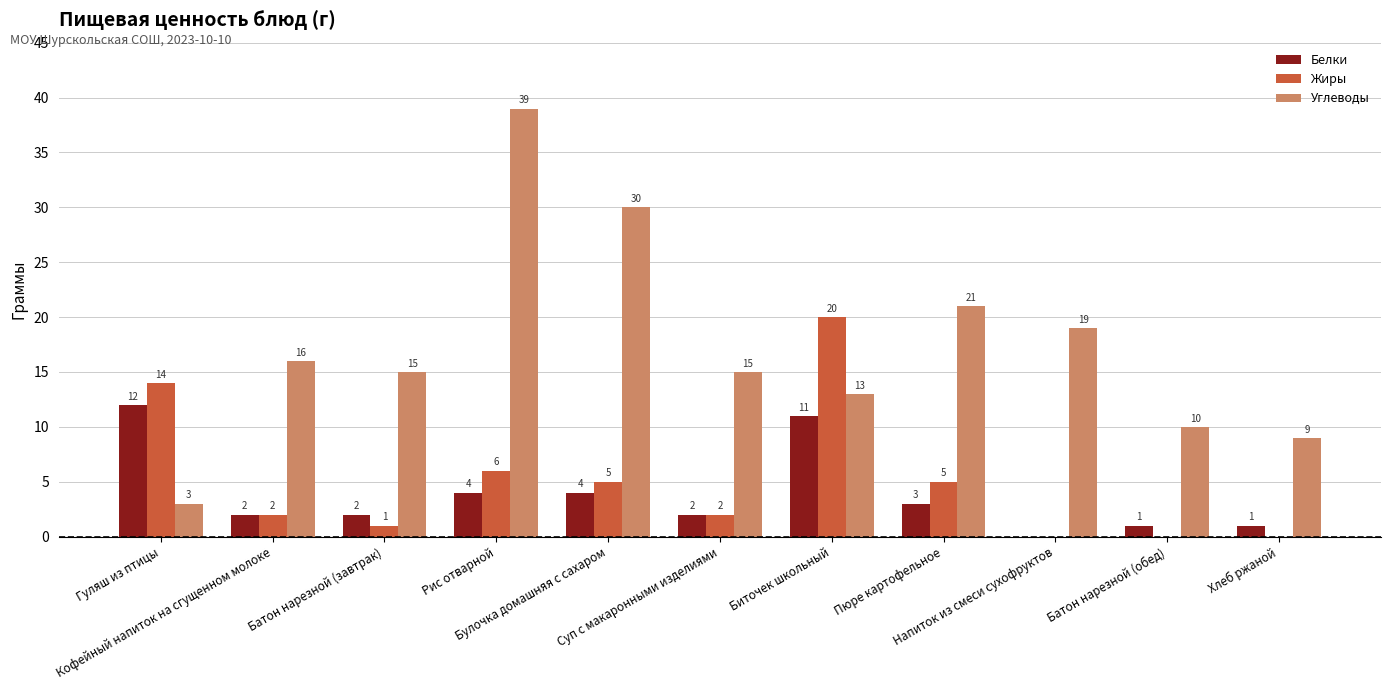

Which label corresponds to the largest value in the chart?

Рис отварной